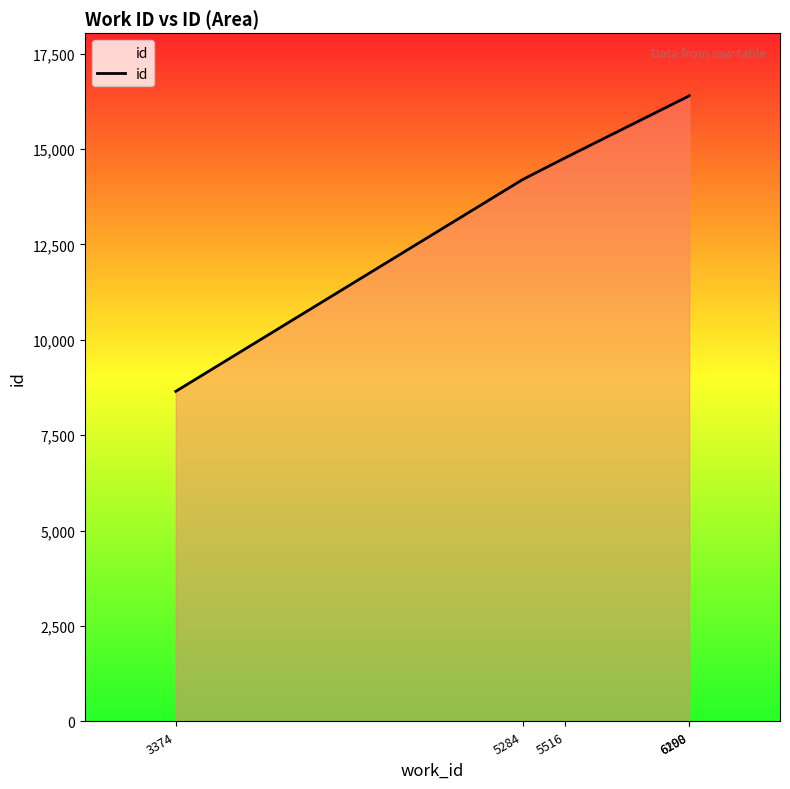

How many values are below 14766?

2